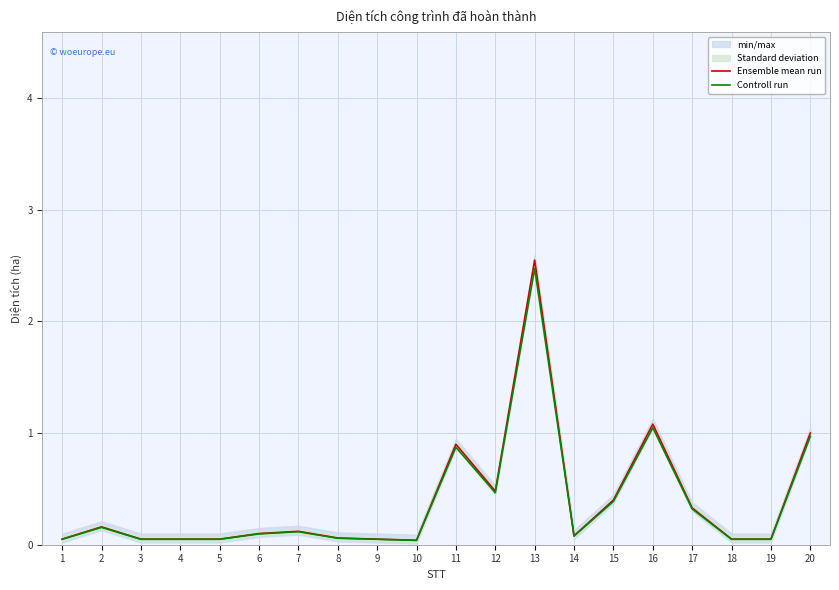

At which category is the sum across all series the highest?

13